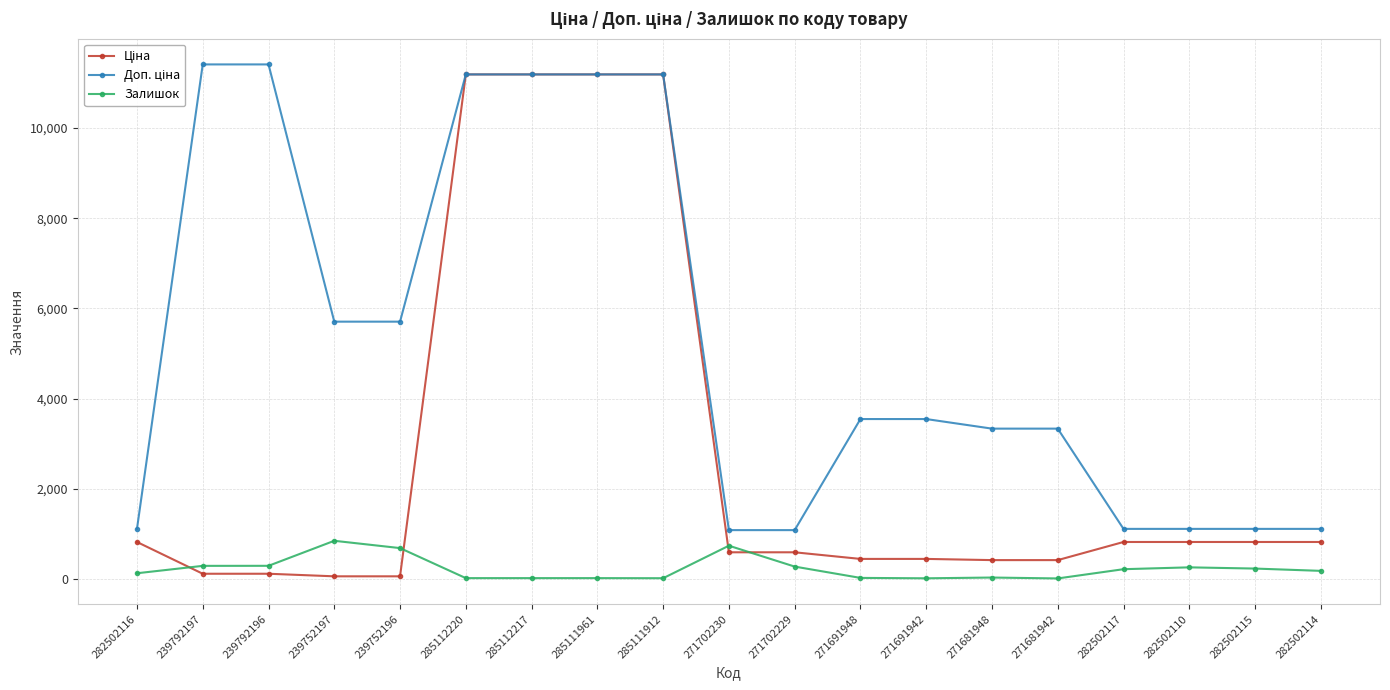

True or false: Залишок has more than 2 points higher than both neighbors.

True